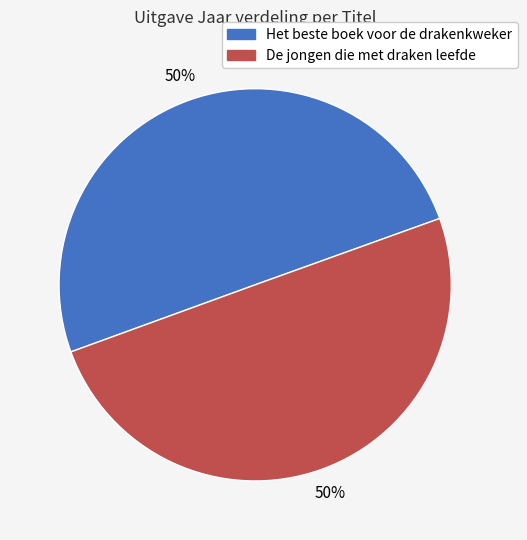

To the nearest percent, what is the average slice percentage?

50%